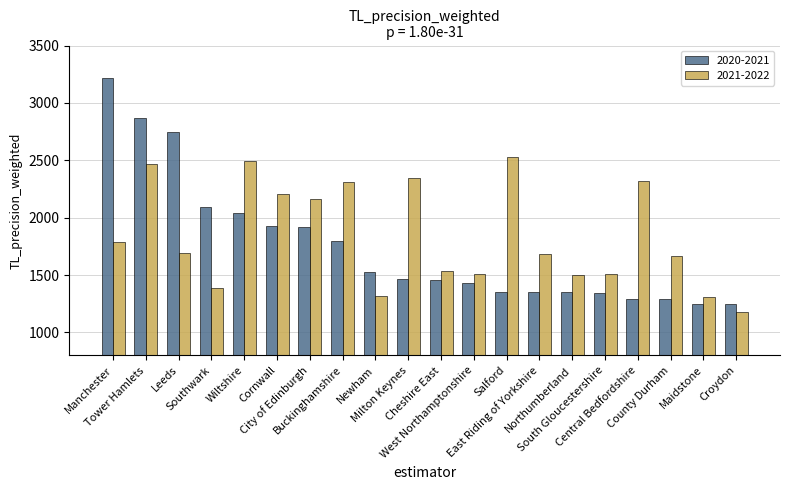

Which series has the largest range (max minus min)?

2020-2021